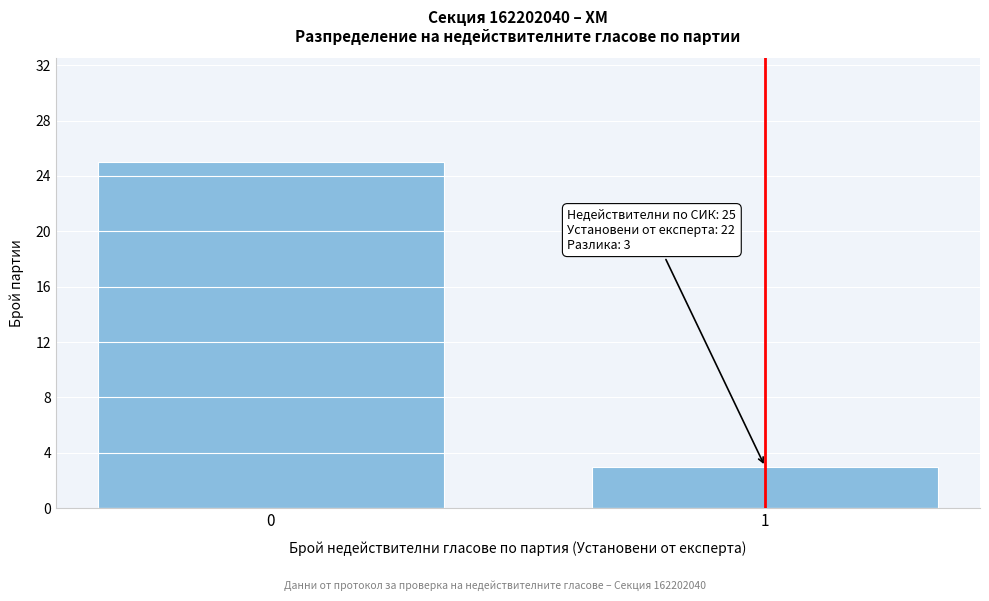

Reading left to right, what are all the values shown in this chart?

25	3